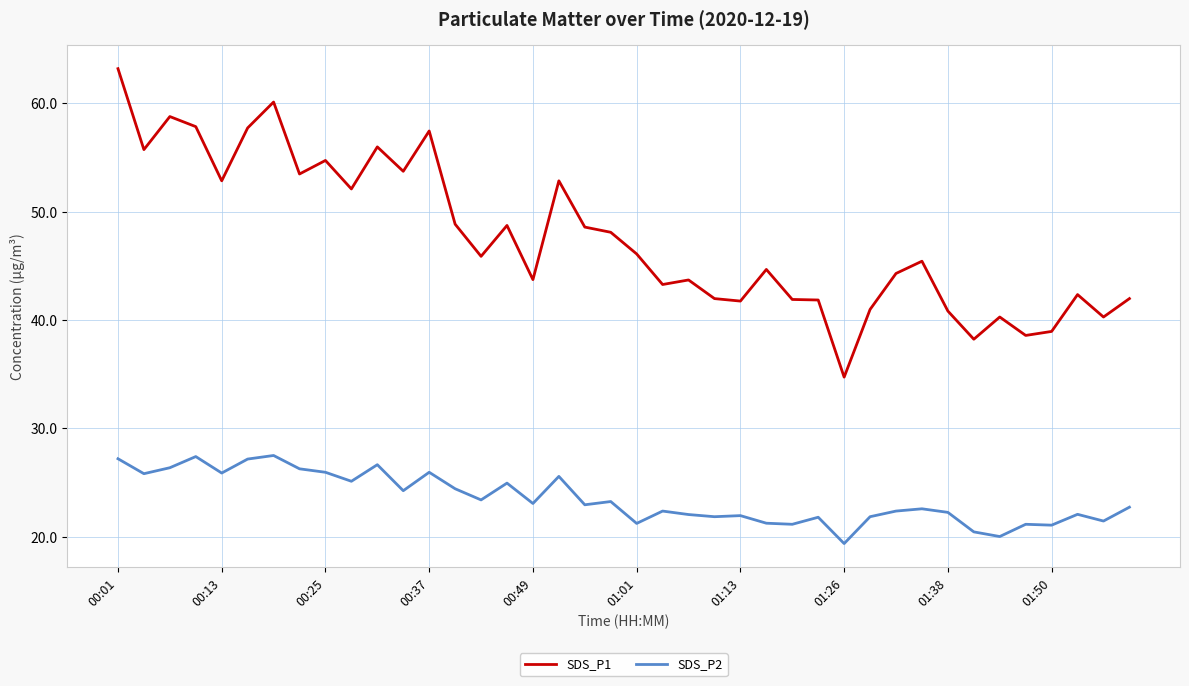

Rank the series by their maximum value, from highest to lowest.

SDS_P1, SDS_P2